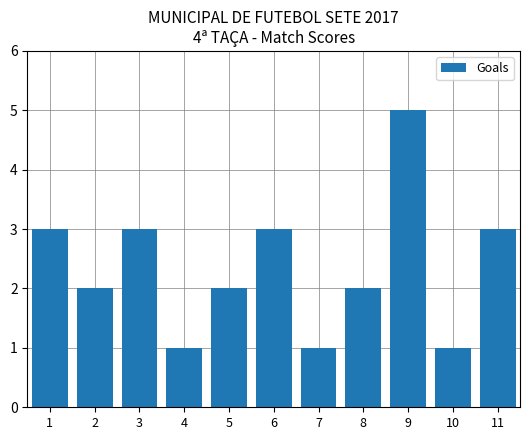

What is the approximate value at 9?

5